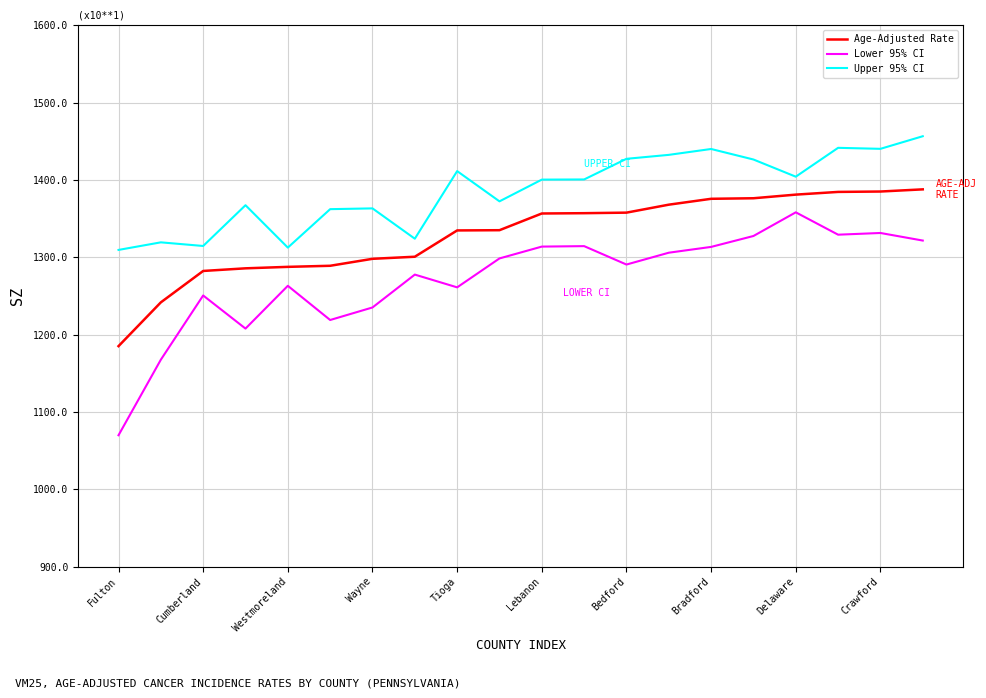

Which series has the largest range (max minus min)?

Lower 95% CI